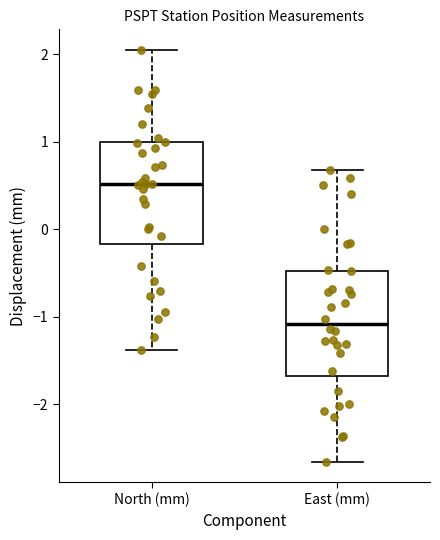

Which box's median line is the highest?

North (mm)